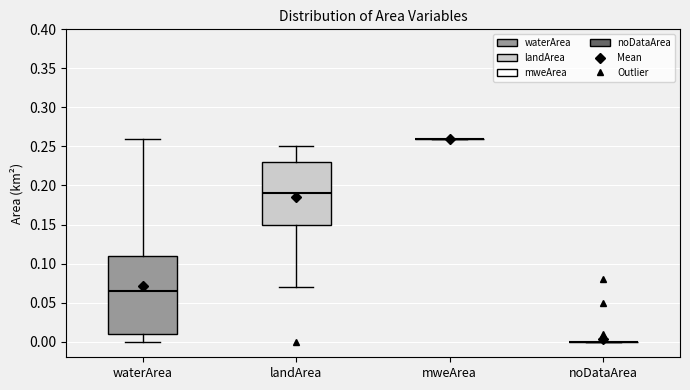

Reading left to right, transcribe this box plot: for each box, give where its median line is, the range the box spans, and where its two whiskers end, as read against the y-axis. The values are not printed on the chart, so give them approximately, as read against the axis.

waterArea: median 0.065, box 0.010 to 0.110, whiskers 0.000 to 0.260
landArea: median 0.190, box 0.150 to 0.230, whiskers 0.070 to 0.250
mweArea: box collapsed to a line at 0.260, whiskers 0.260 to 0.260
noDataArea: box collapsed to a line at 0.000, whiskers 0.000 to 0.000